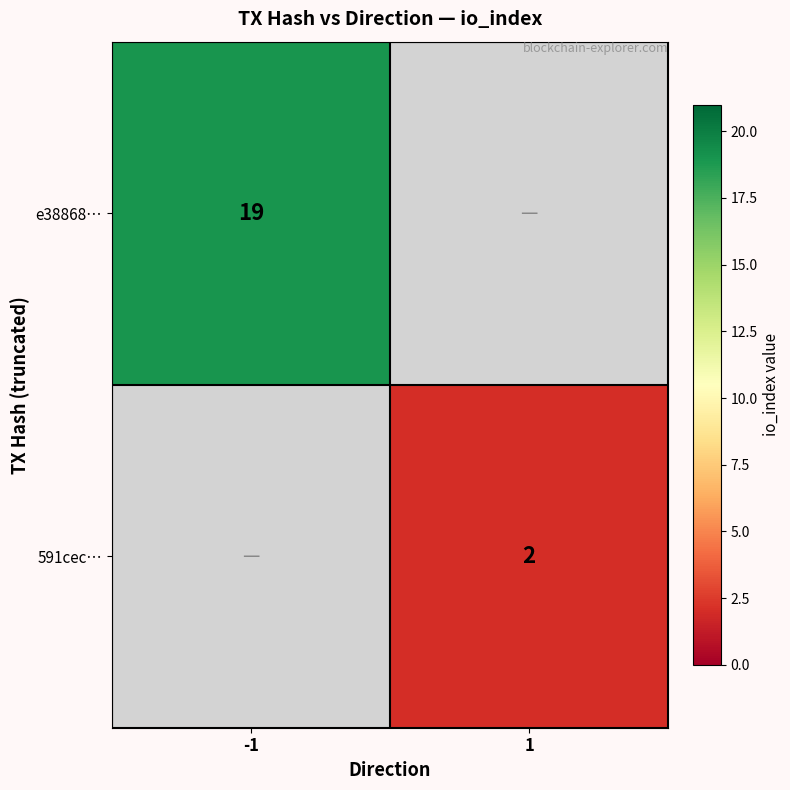

True or false: 591cec… has a value of 2 at 1.

True